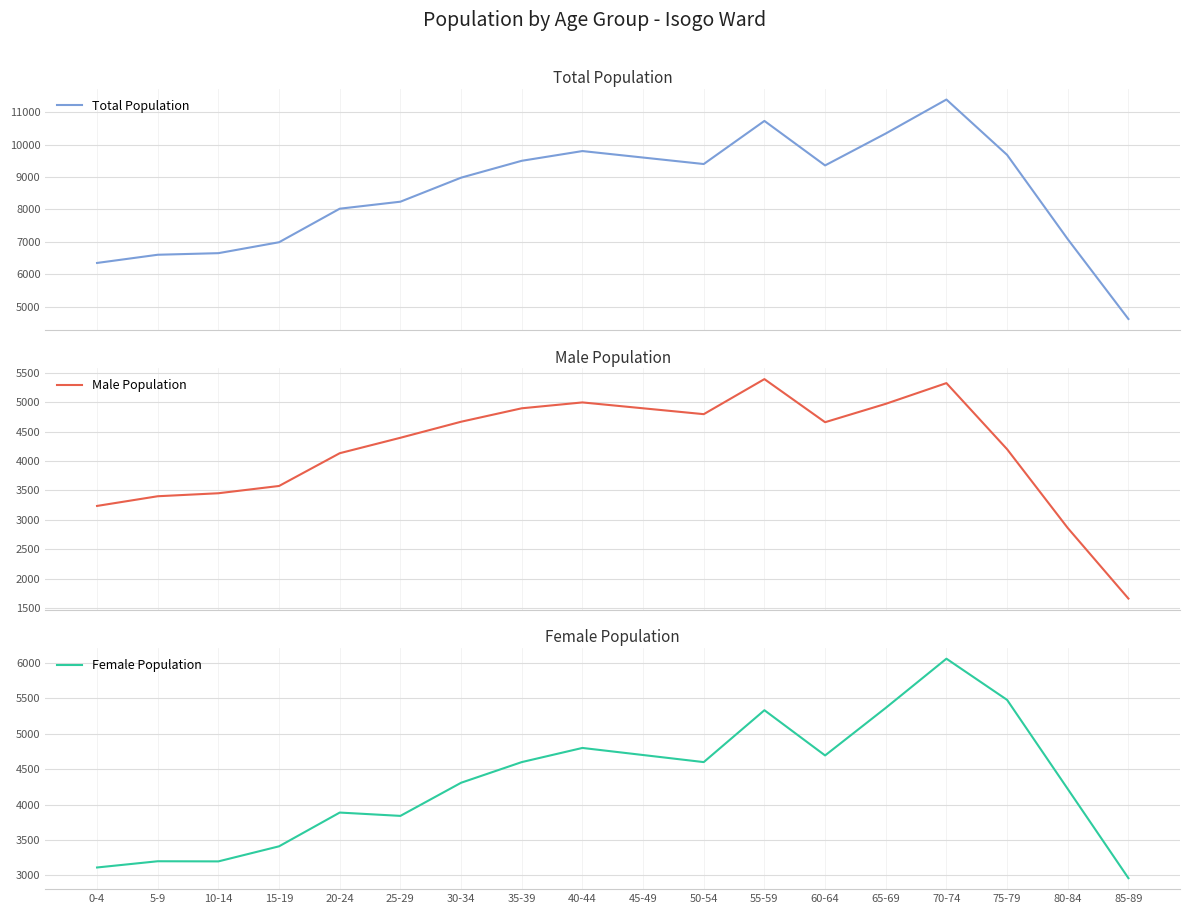

What are all the series names shown in the legend?

Total Population, Male Population, Female Population